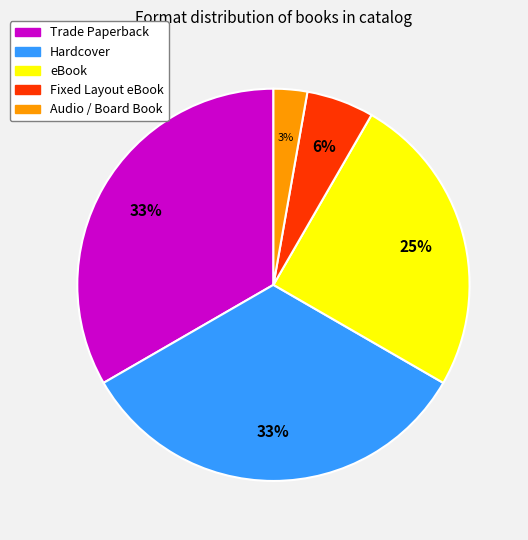

To the nearest percent, what is the difference between the Fixed Layout eBook and eBook slice percentages?

19%